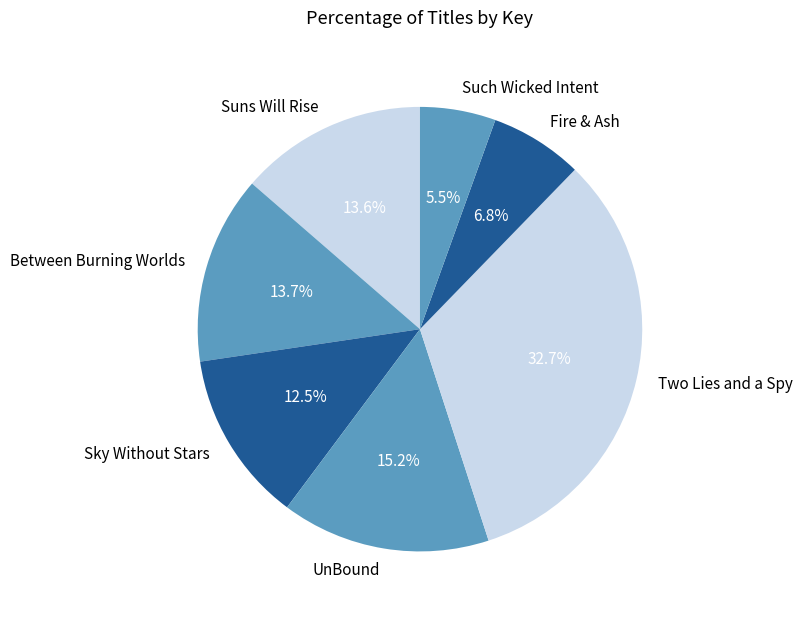

Between Sky Without Stars and Two Lies and a Spy, which is larger?

Two Lies and a Spy